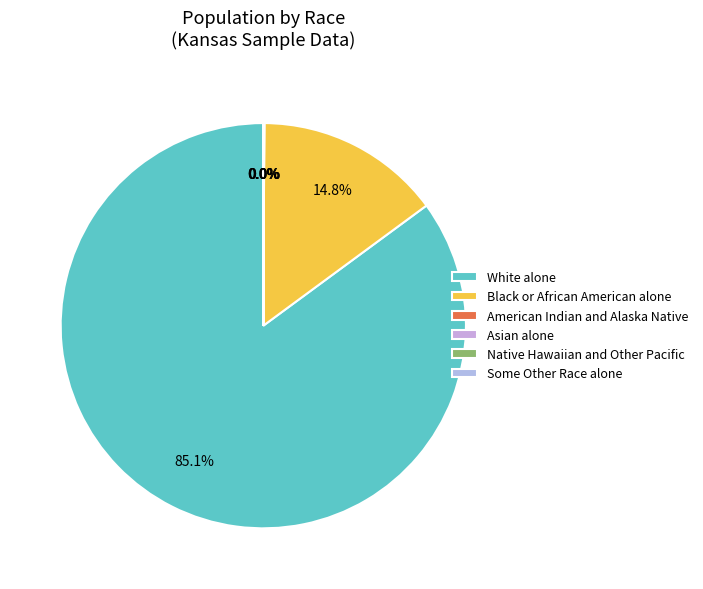

What is the change in value from Black or African American alone to Asian alone?

-38861557